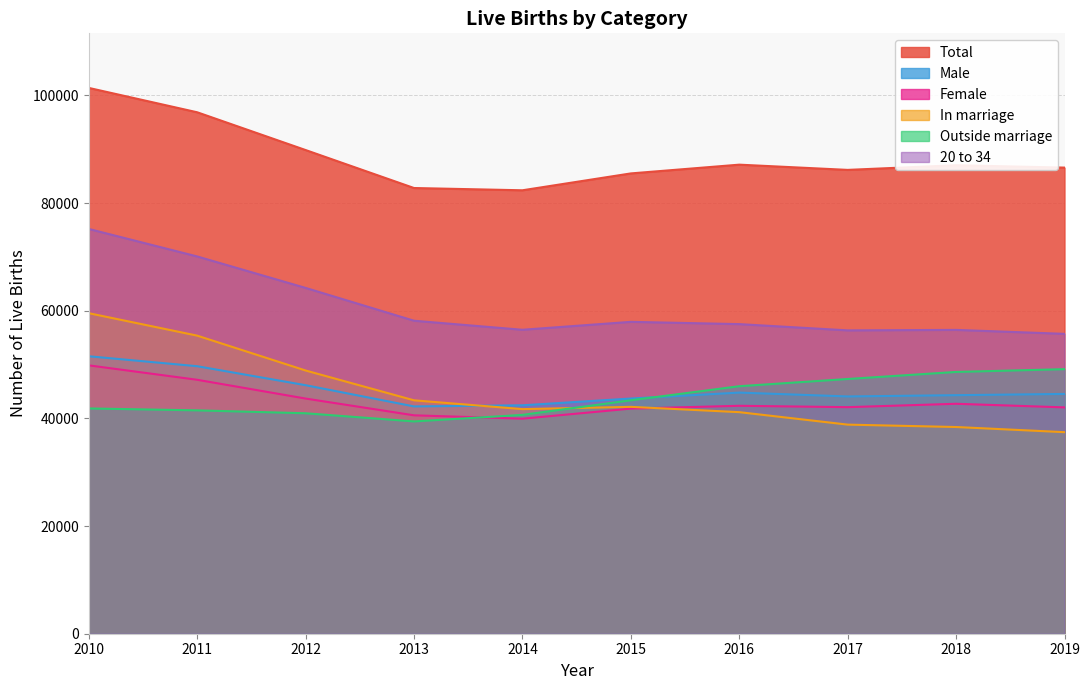

Which has a higher value, 2019 or 2016?

2016